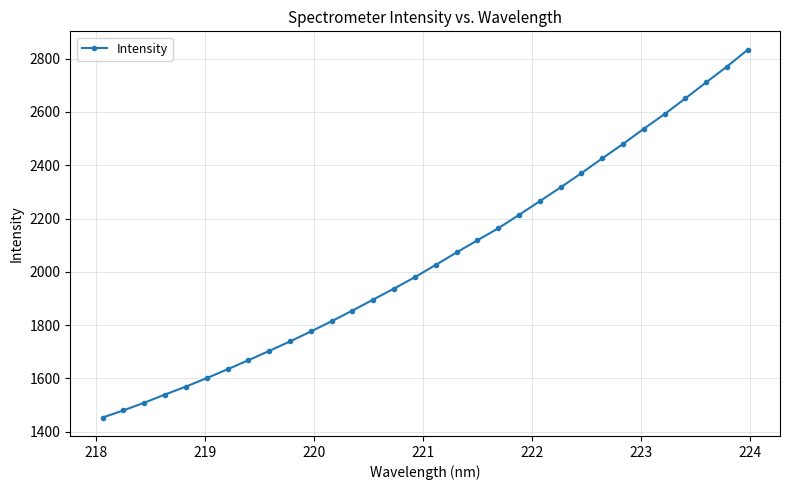

How many lines are shown in the chart?

1